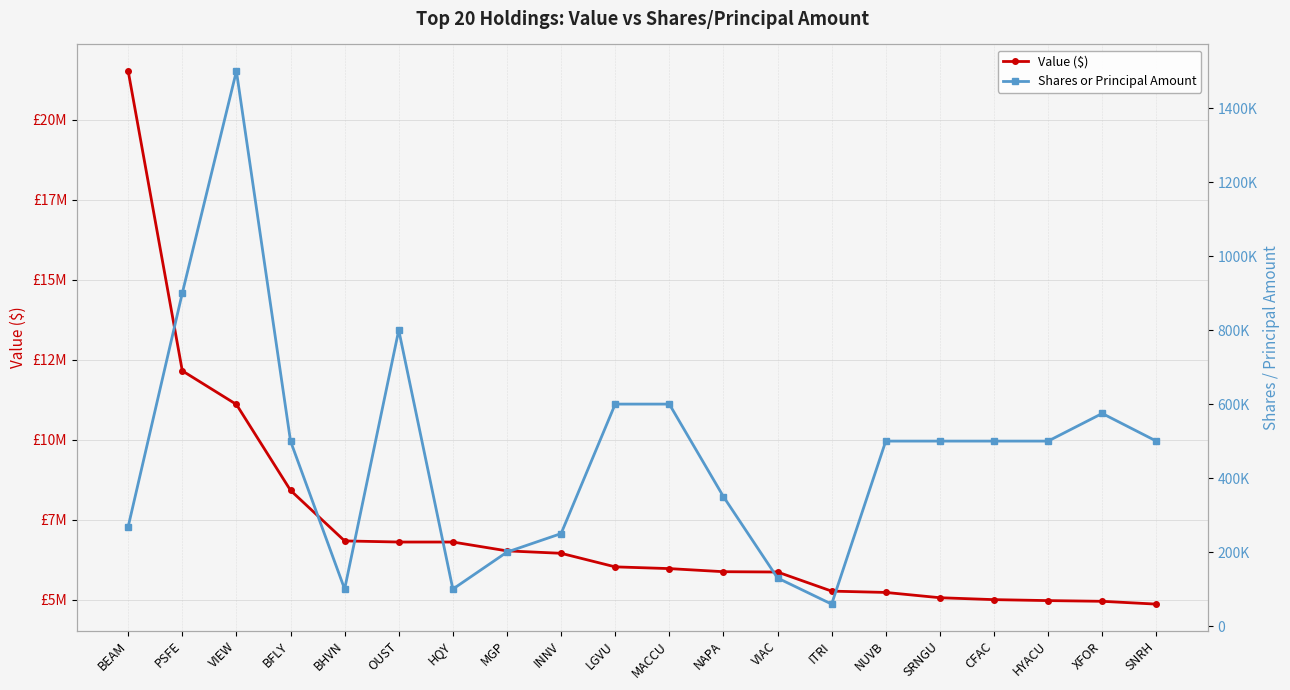

Is this an area chart (filled region under the line)?

No